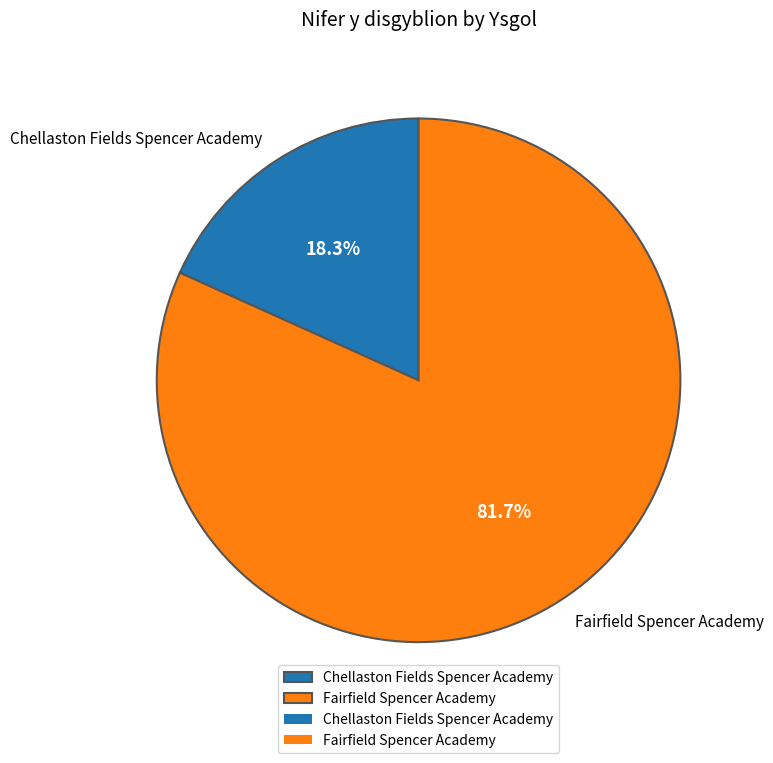

To the nearest percent, what portion does Fairfield Spencer Academy represent?

82%